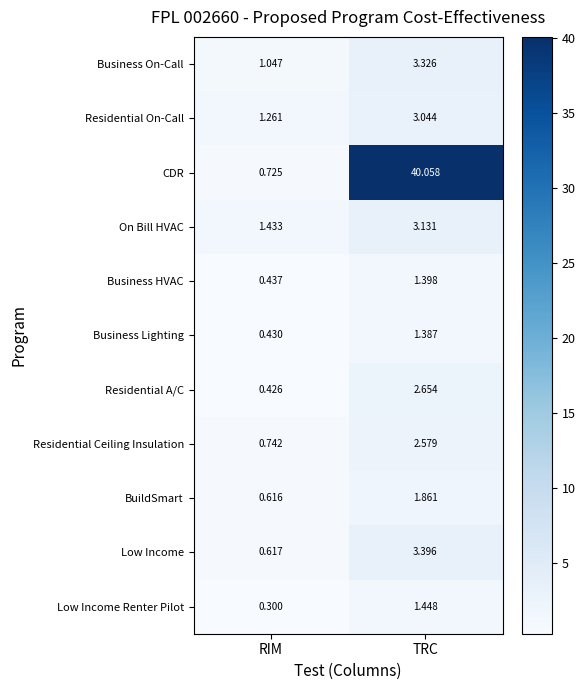

Which series changed the most between RIM and TRC?

CDR